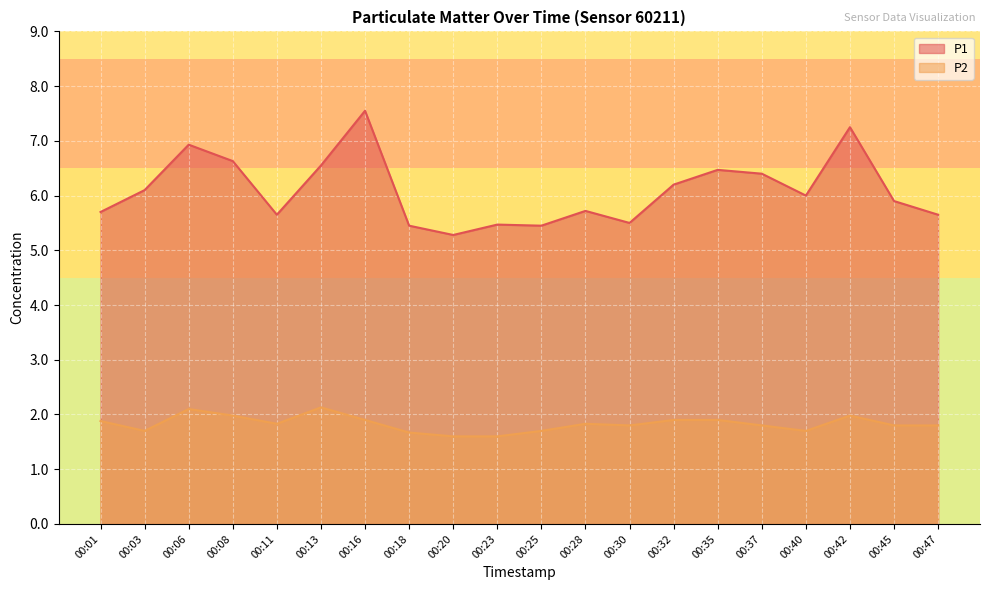

What is the difference between the second highest and second lowest values in the P1 series?

1.8